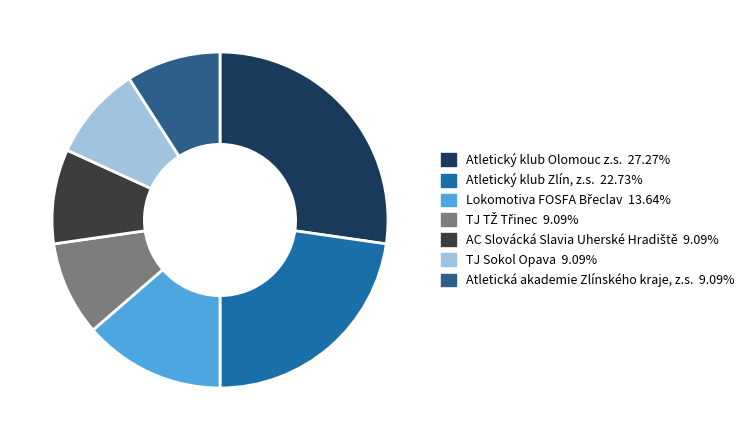

To the nearest percent, what is the difference between the Atletický klub Olomouc z.s. and Lokomotiva FOSFA Břeclav slice percentages?

14%